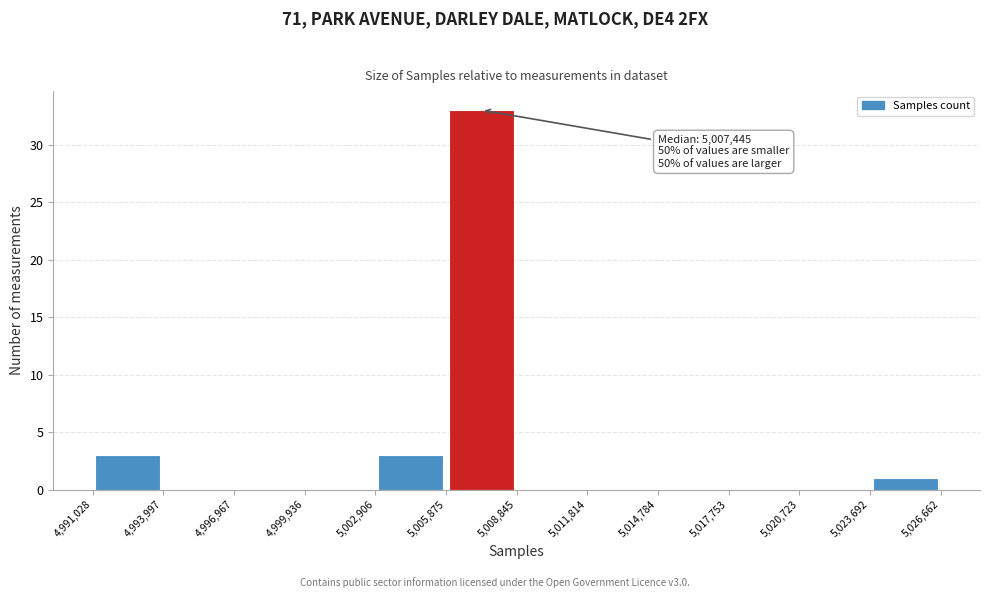

Which range on the x-axis has the tallest bar?

5,005,875 to 5,008,845